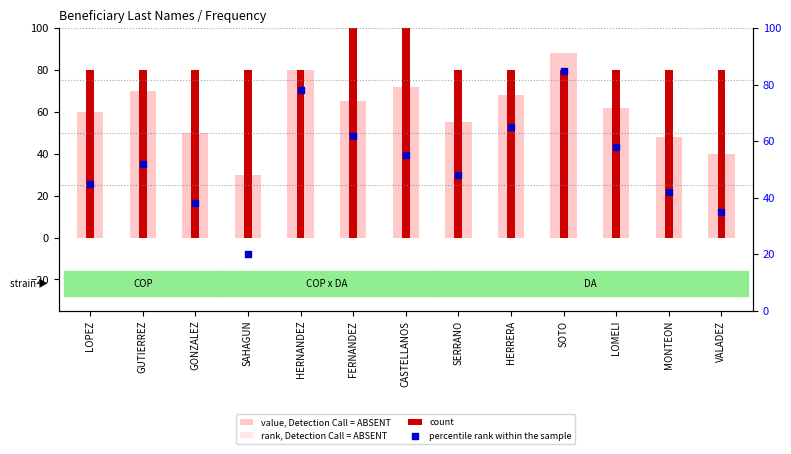

Which series contains the lowest Y value?

rank, Detection Call = ABSENT